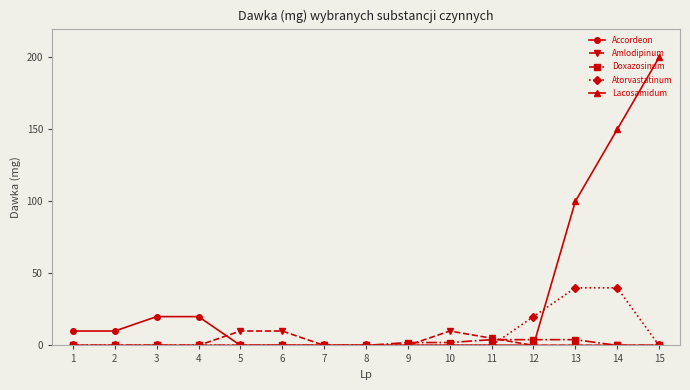

Is this an area chart (filled region under the line)?

No